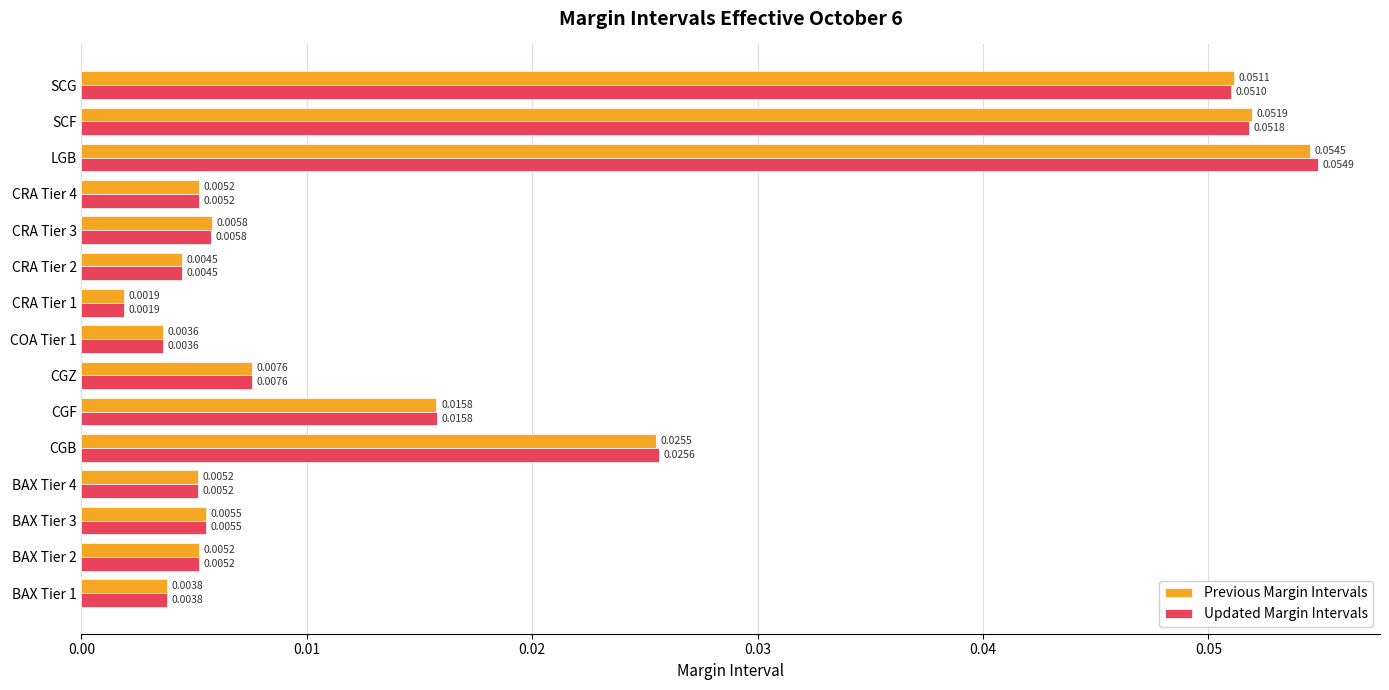

List the series in order of their peak value, lowest first.

Previous Margin Intervals, Updated Margin Intervals